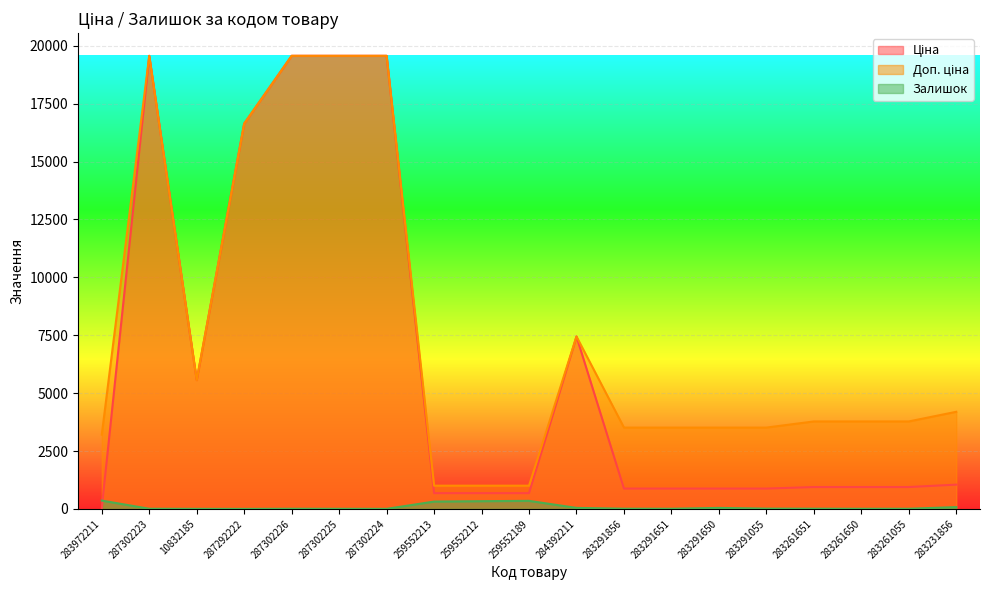

List the series in order of their overall mean, lowest first.

Залишок, Ціна, Доп. ціна